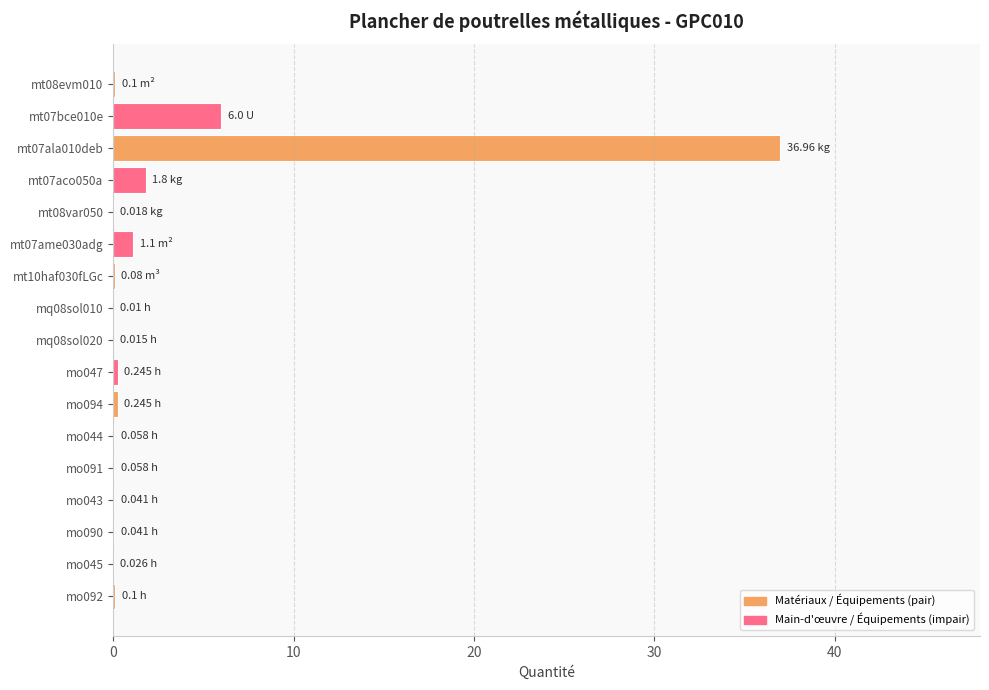

What is the sum of all values?

46.9